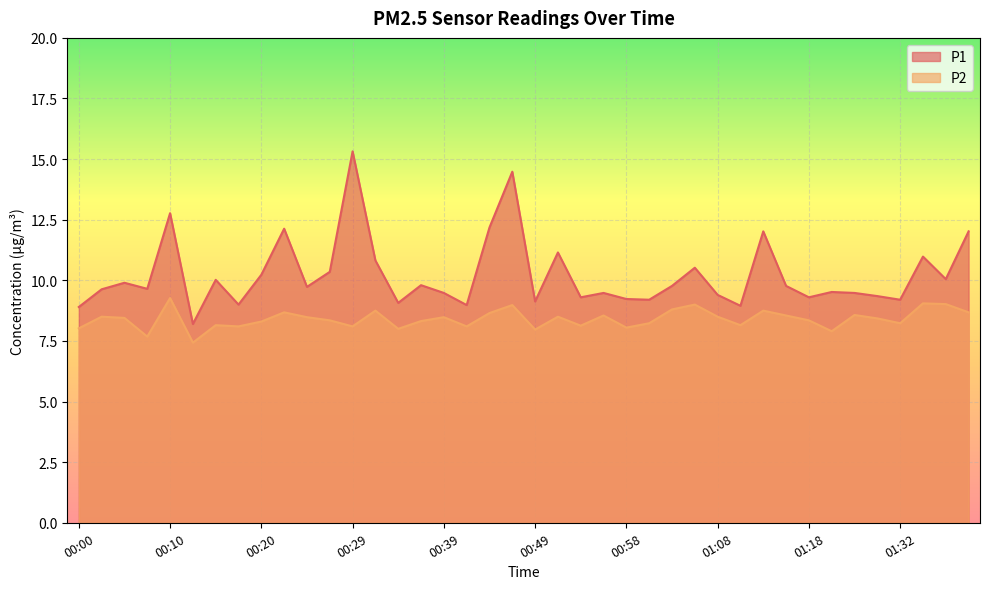

Count the number of categories in the chart.

40